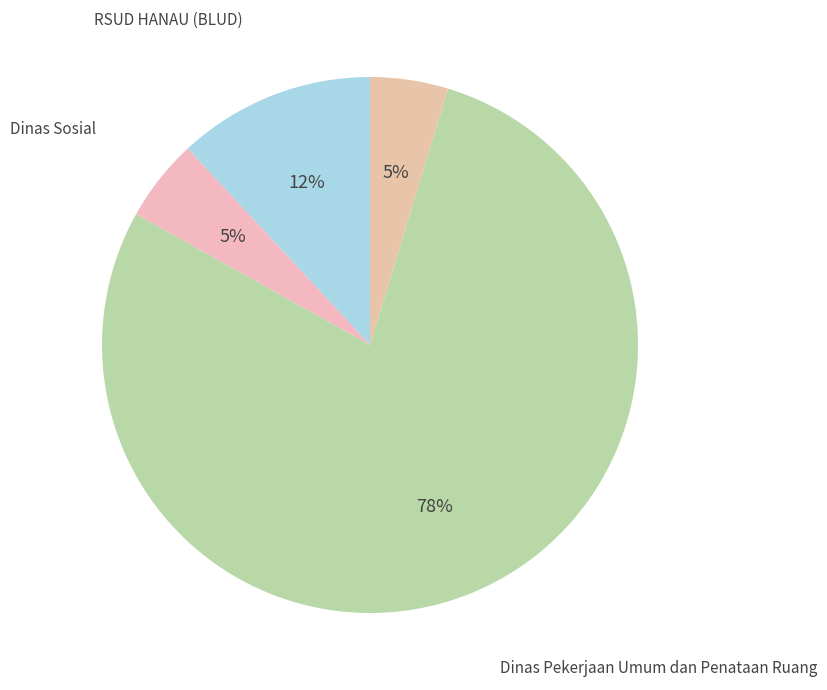

Is there a majority slice in this chart?

Yes